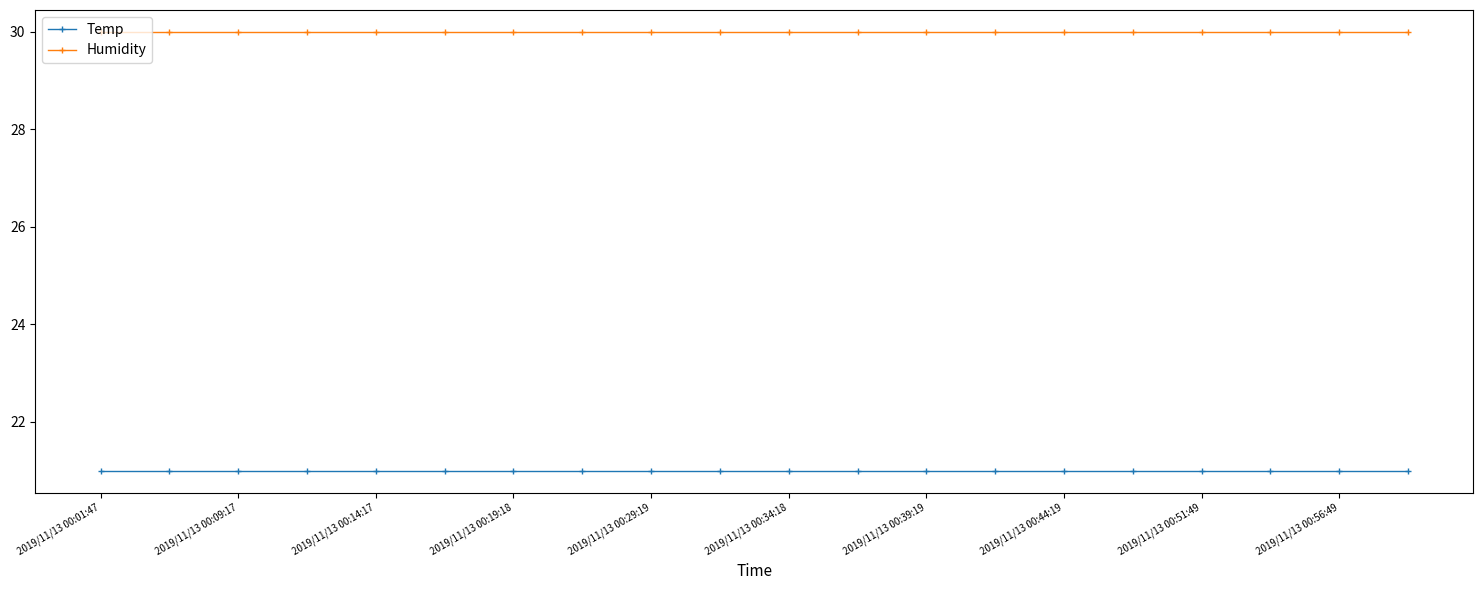

True or false: Temp and Humidity cross at least once.

False